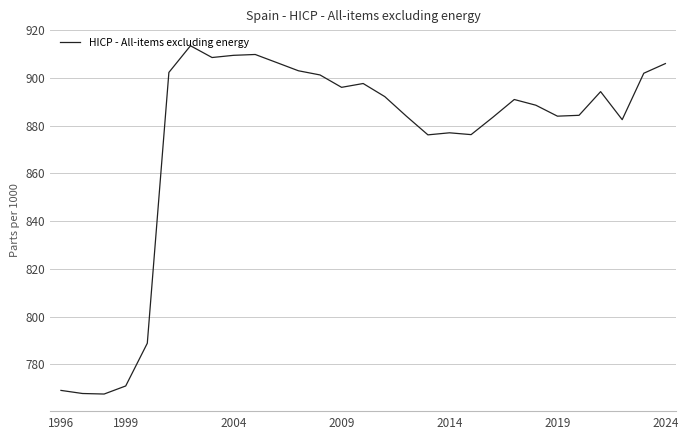

What is the greatest value displayed?

913.5